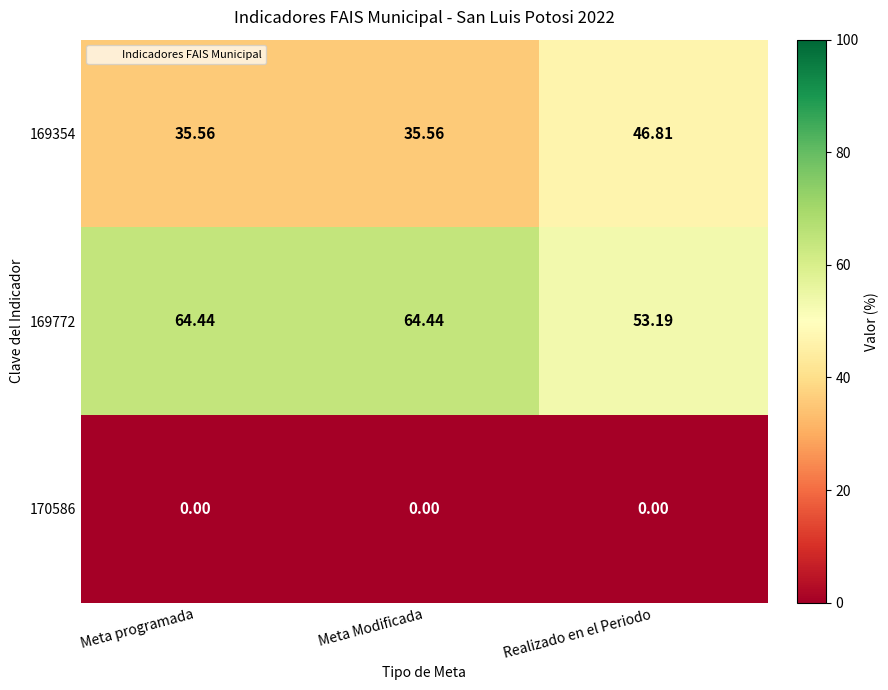

Which series has the largest total across all categories?

169772